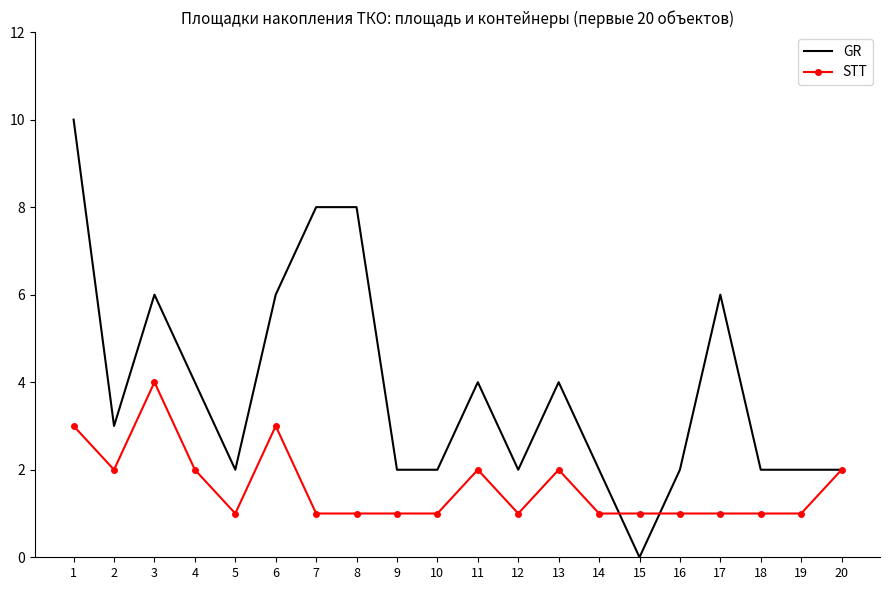

Rank the series by their average value, from lowest to highest.

STT, GR